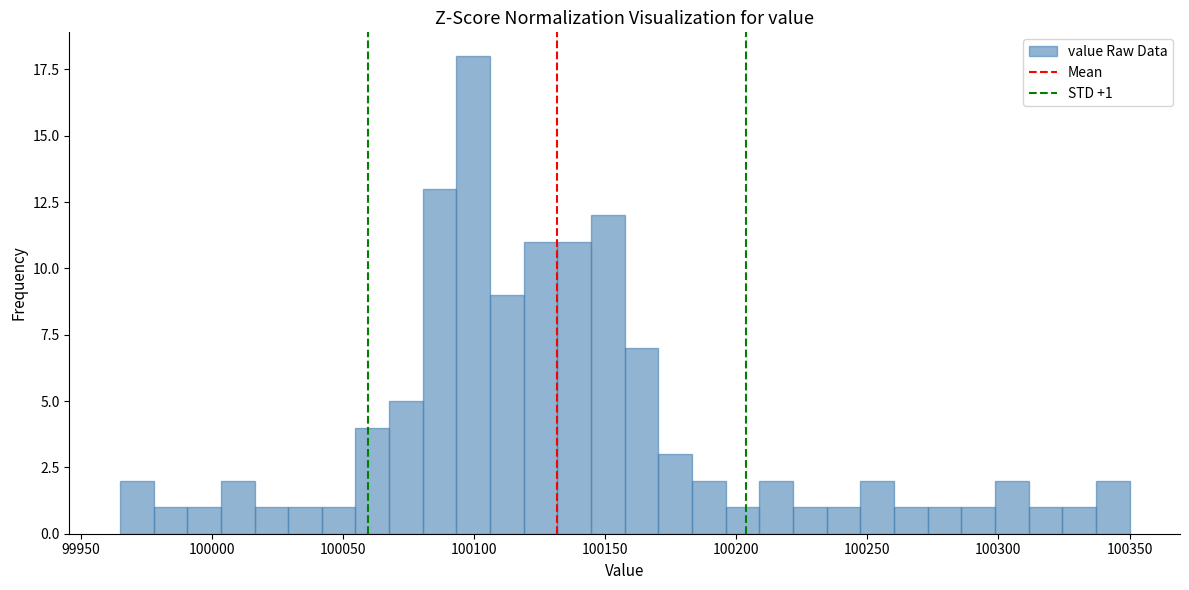

Around what value on the x-axis is the tallest bar? Give the approximate position of its centre, as read against the axis.

100100